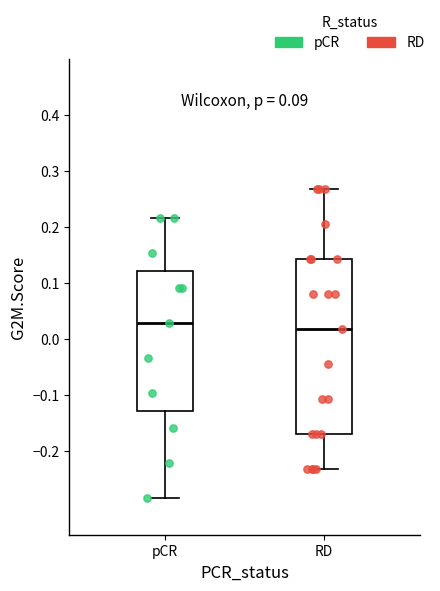

Which box's median line is the lowest?

RD